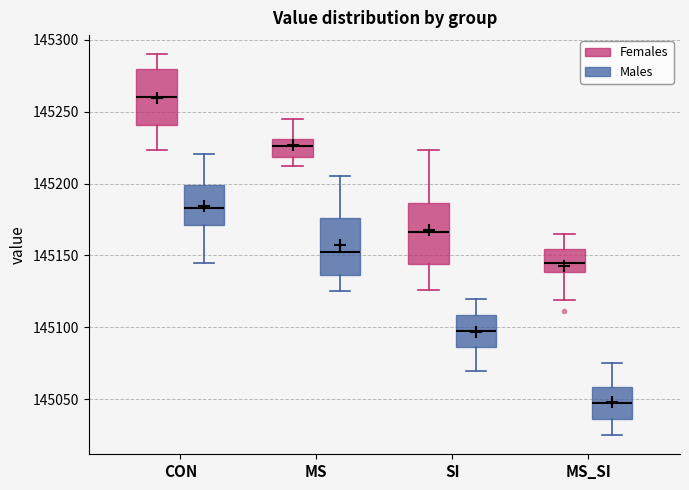

Where is the lower edge of the box for SI (Males) on the y-axis? The values are not printed on the chart, so give them approximately, as read against the axis.

145085